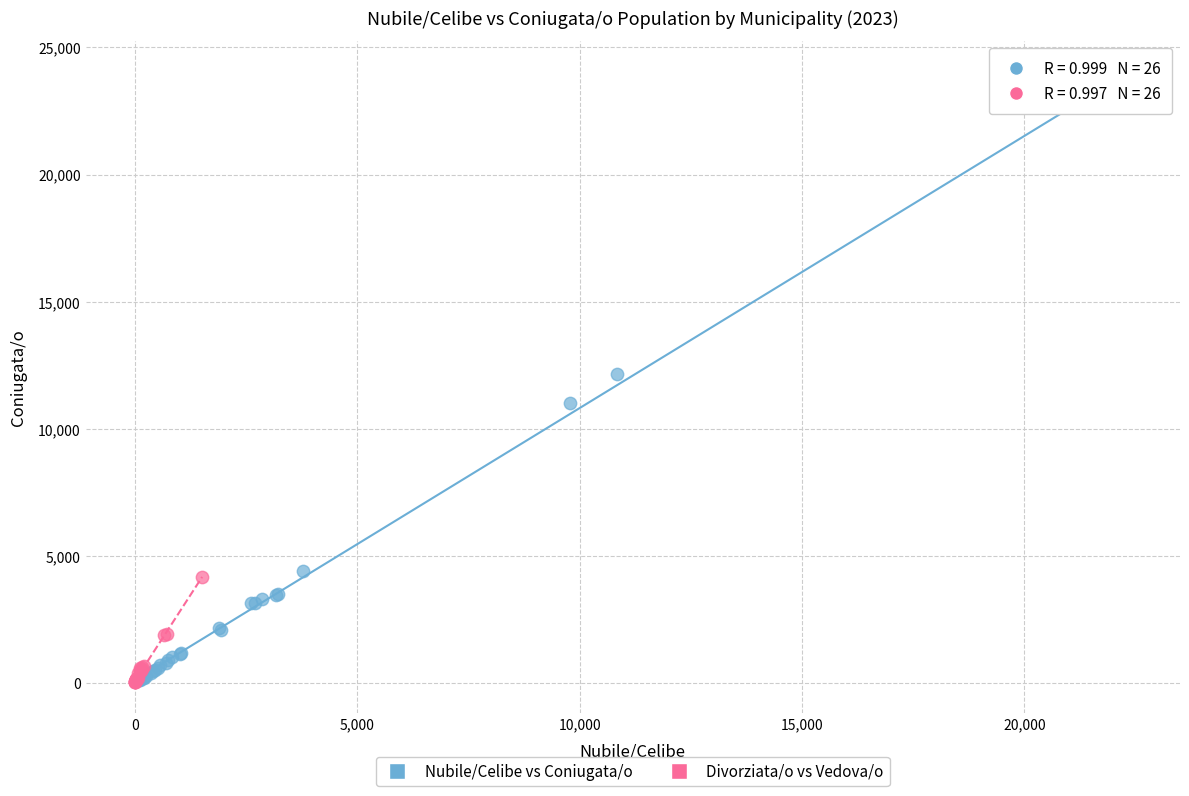

What are all the series names shown in the legend?

Nubile/Celibe vs Coniugata/o, Divorziata/o vs Vedova/o